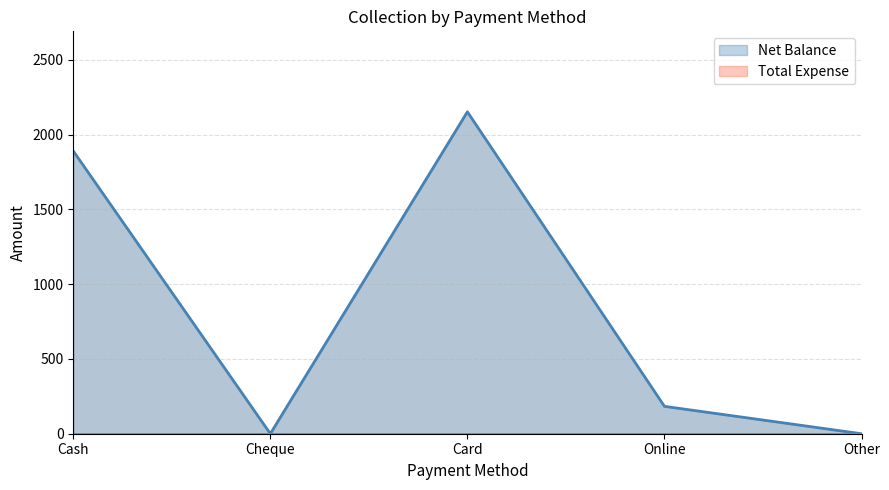

How many interior local valleys (lower than both neighbors) does the data have?

1